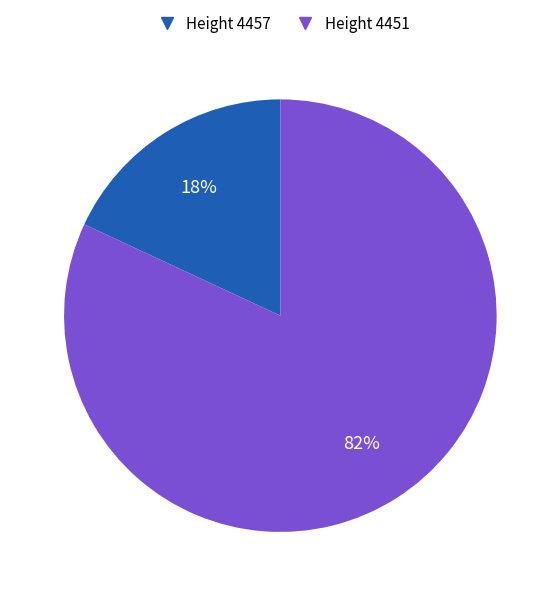

Does any single category account for the majority?

Yes